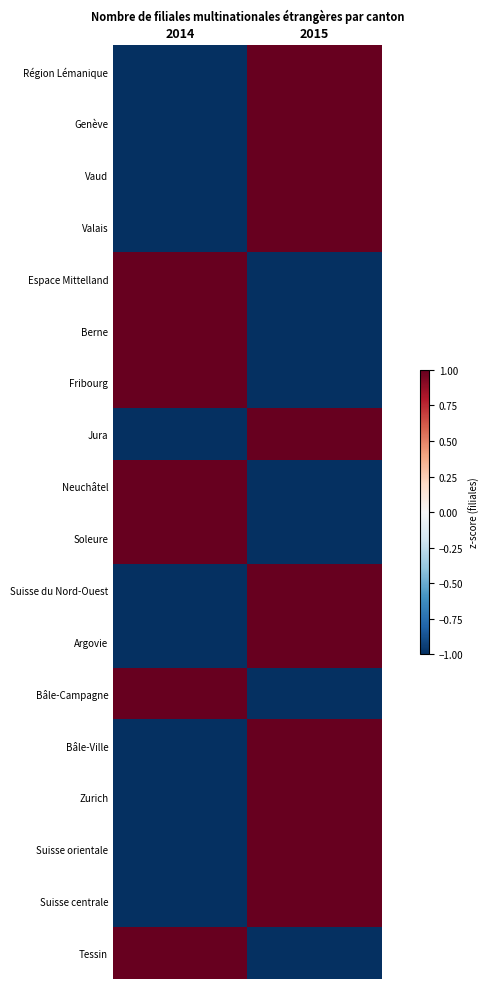

Count the number of categories in the chart.

2